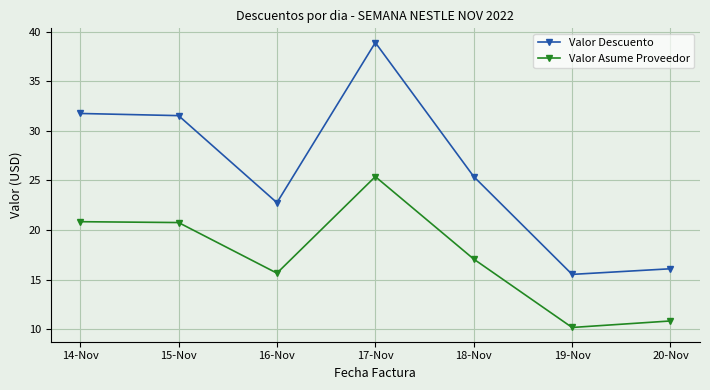

Between 16-Nov and 18-Nov, which series saw the biggest shift?

Valor Descuento